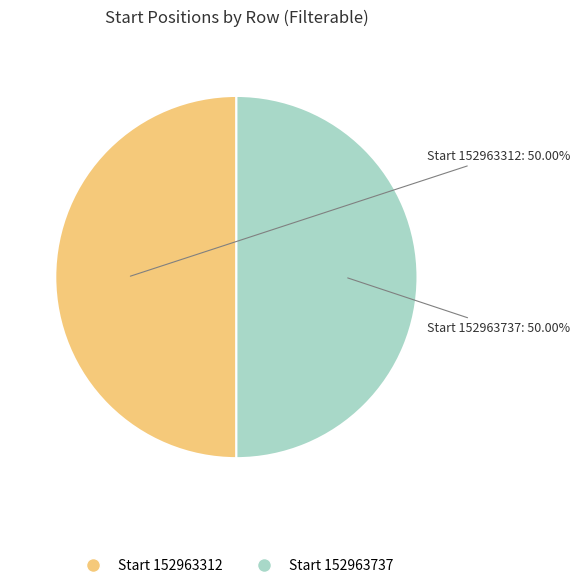

How many slices are in this pie chart?

2